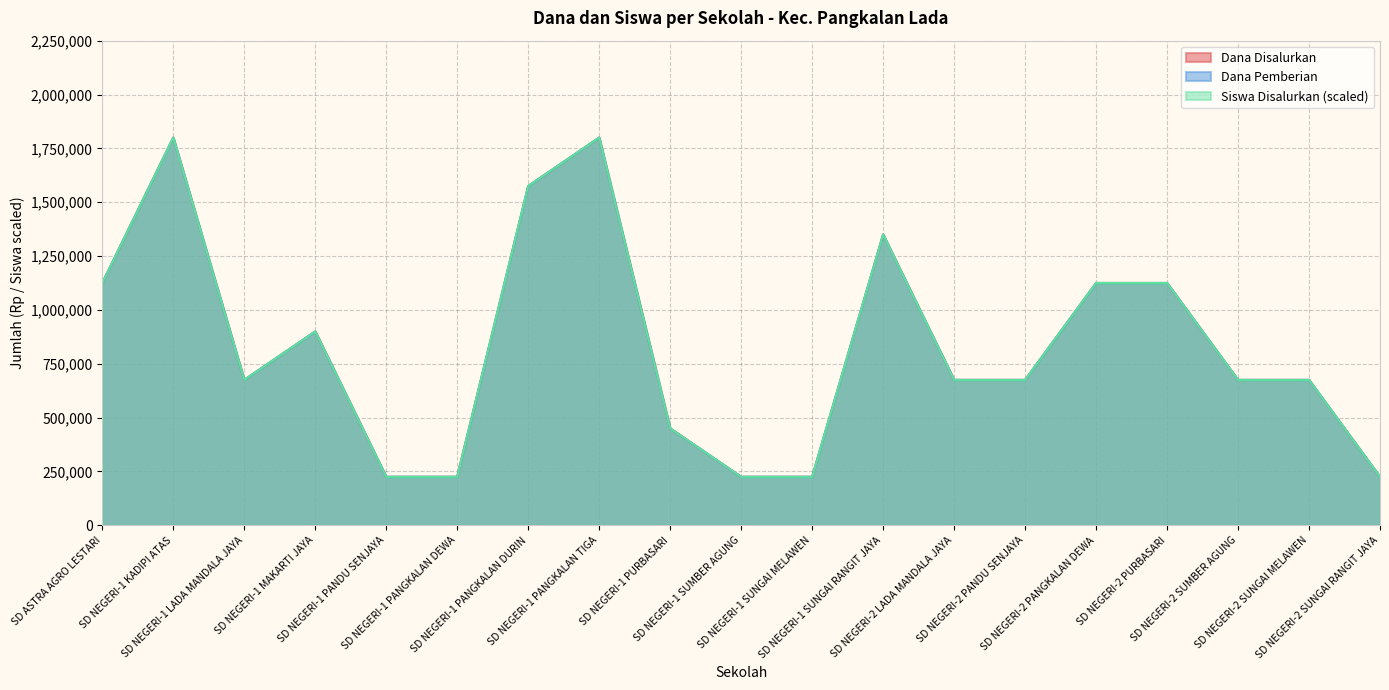

Does the chart have visible grid lines?

Yes